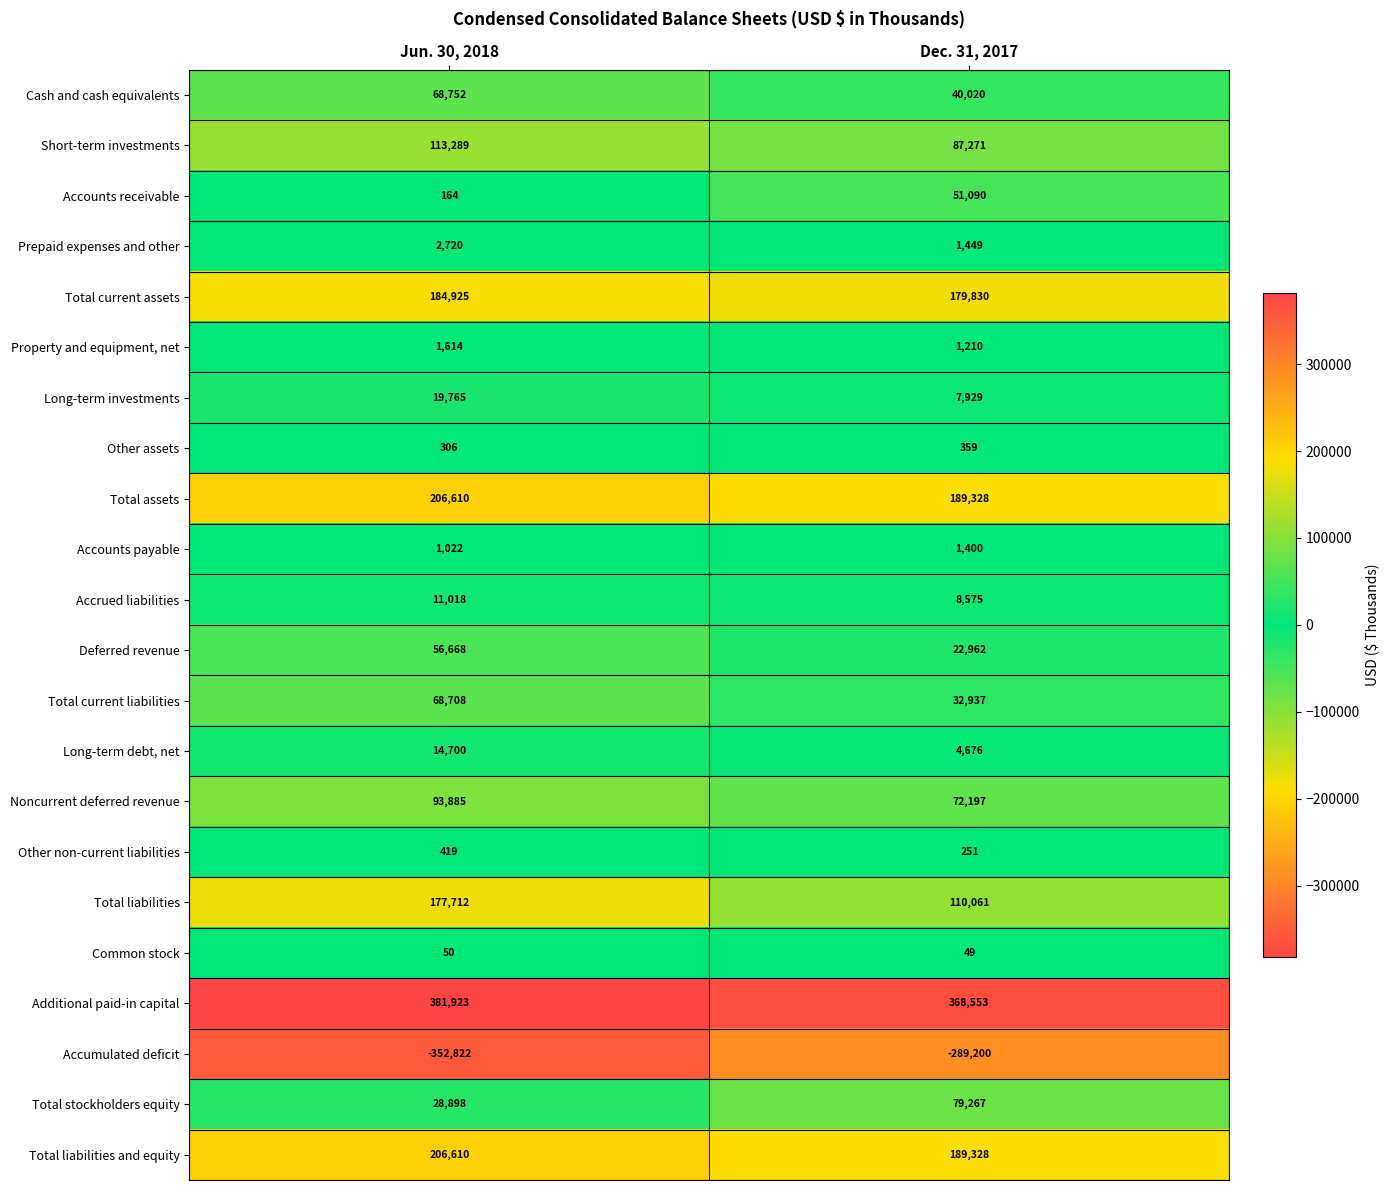

How many categories are shown in the chart?

2